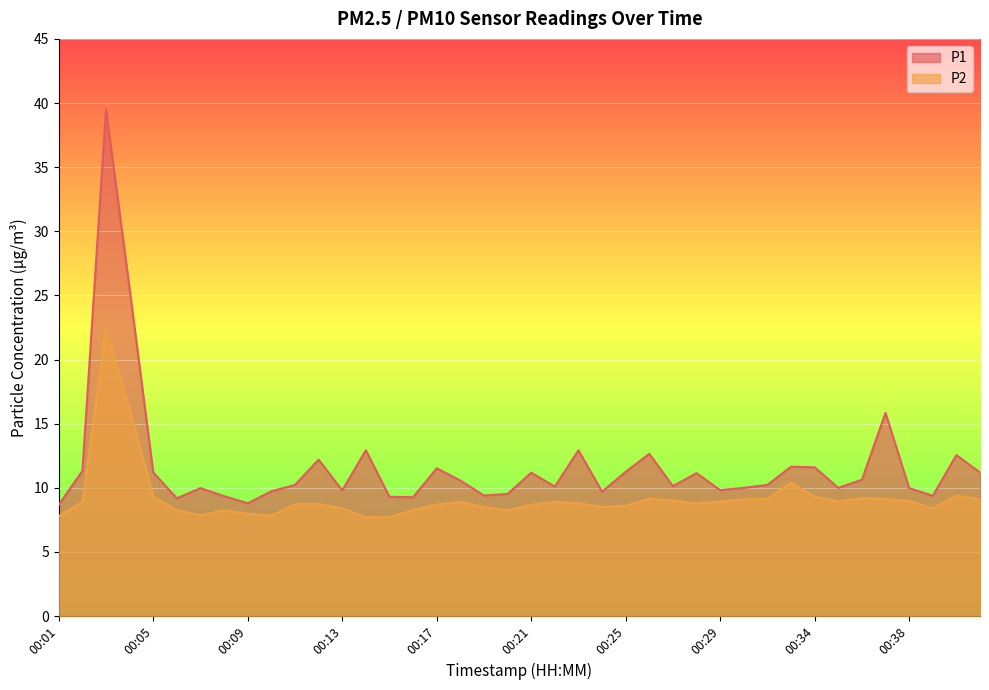

Rank the series at 00:11 from lowest to highest value.

P2, P1